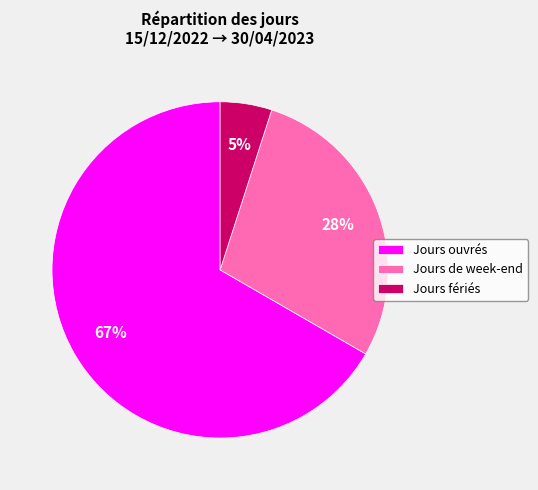

Does Jours ouvrés represent more than half of the total?

Yes